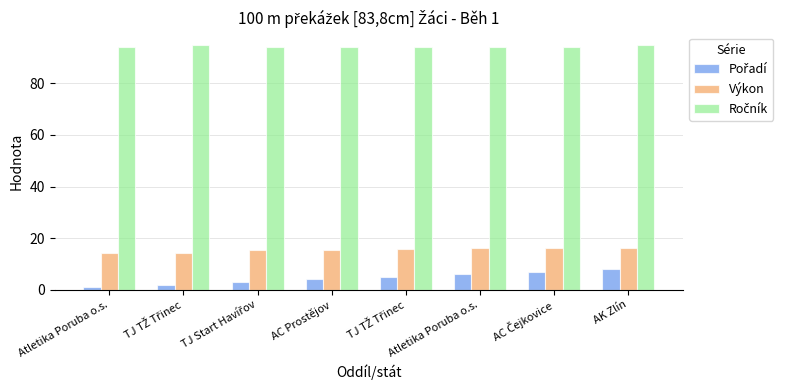

What is the value of the Ročník bar at the 5th from the left?

95.0